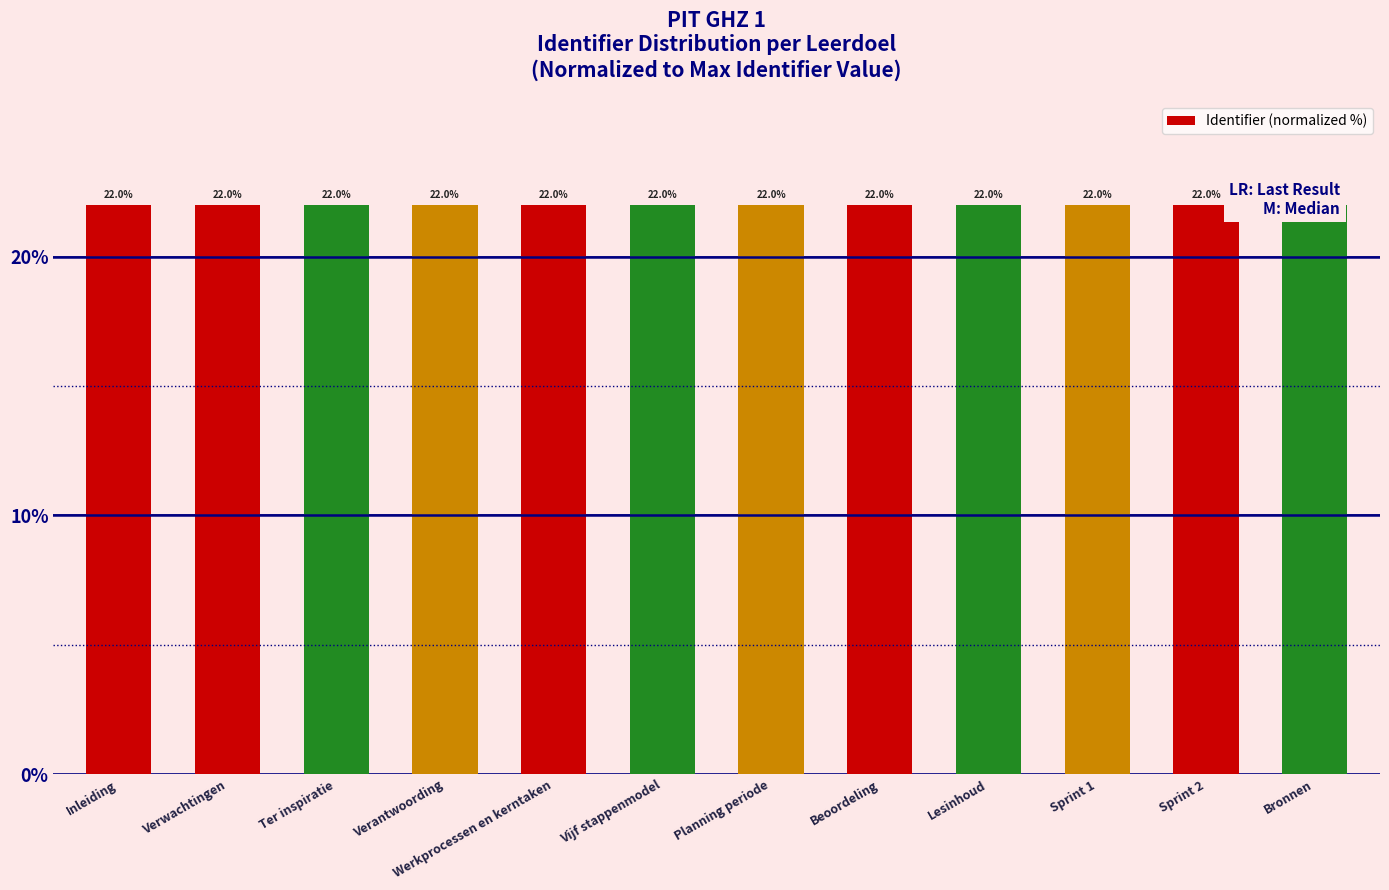

What is the approximate value at Verwachtingen?

22.0